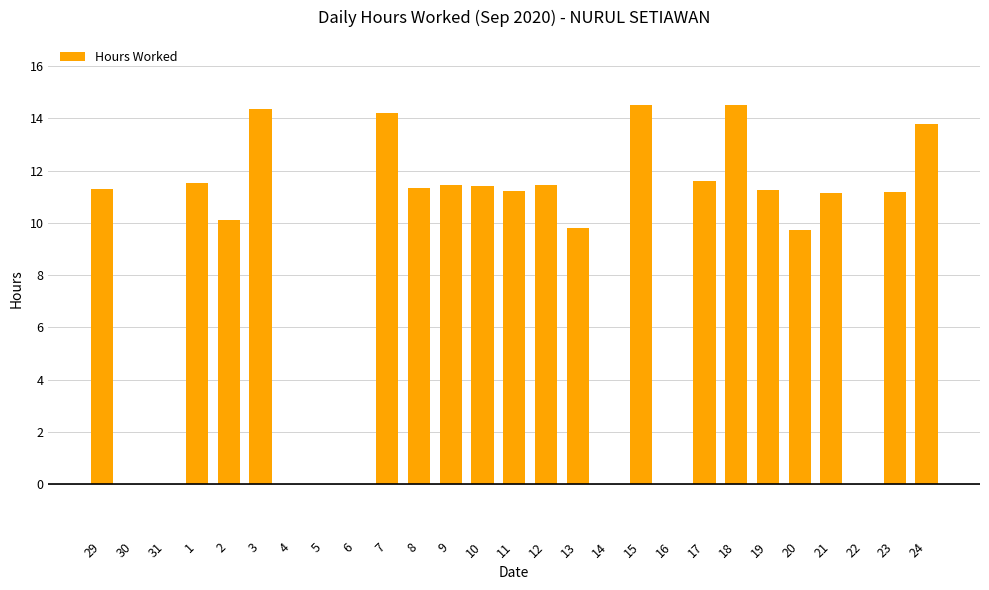

Between 21 and 7, which is larger?

7